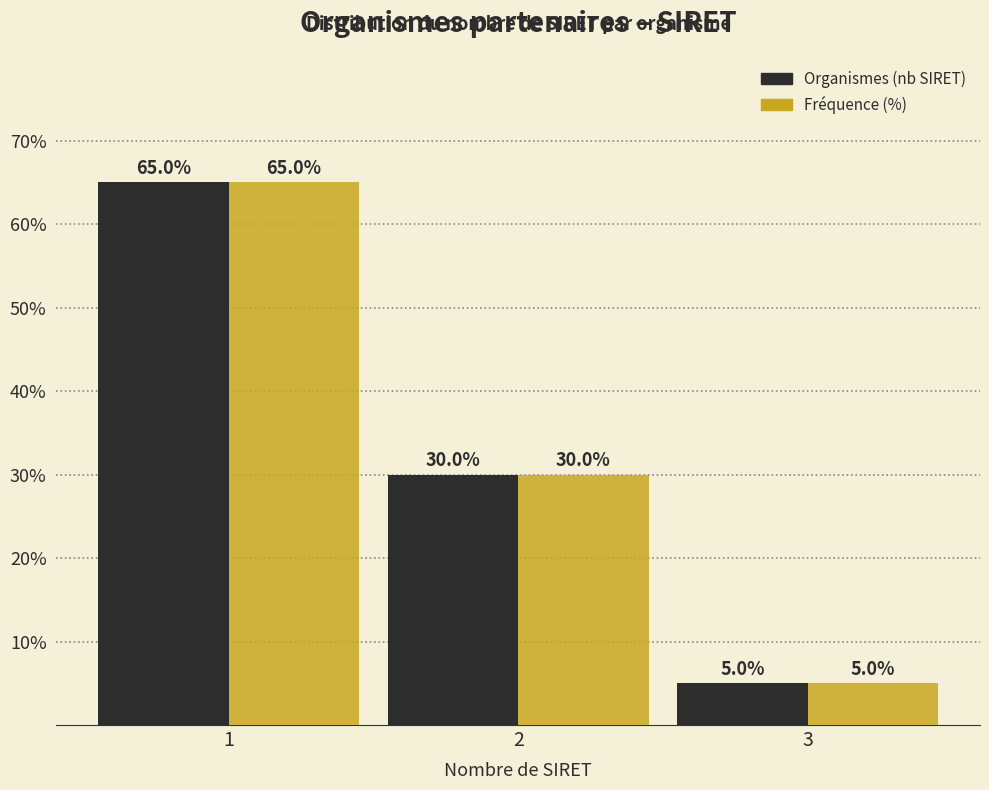

What is the total value across all series at 1?

130